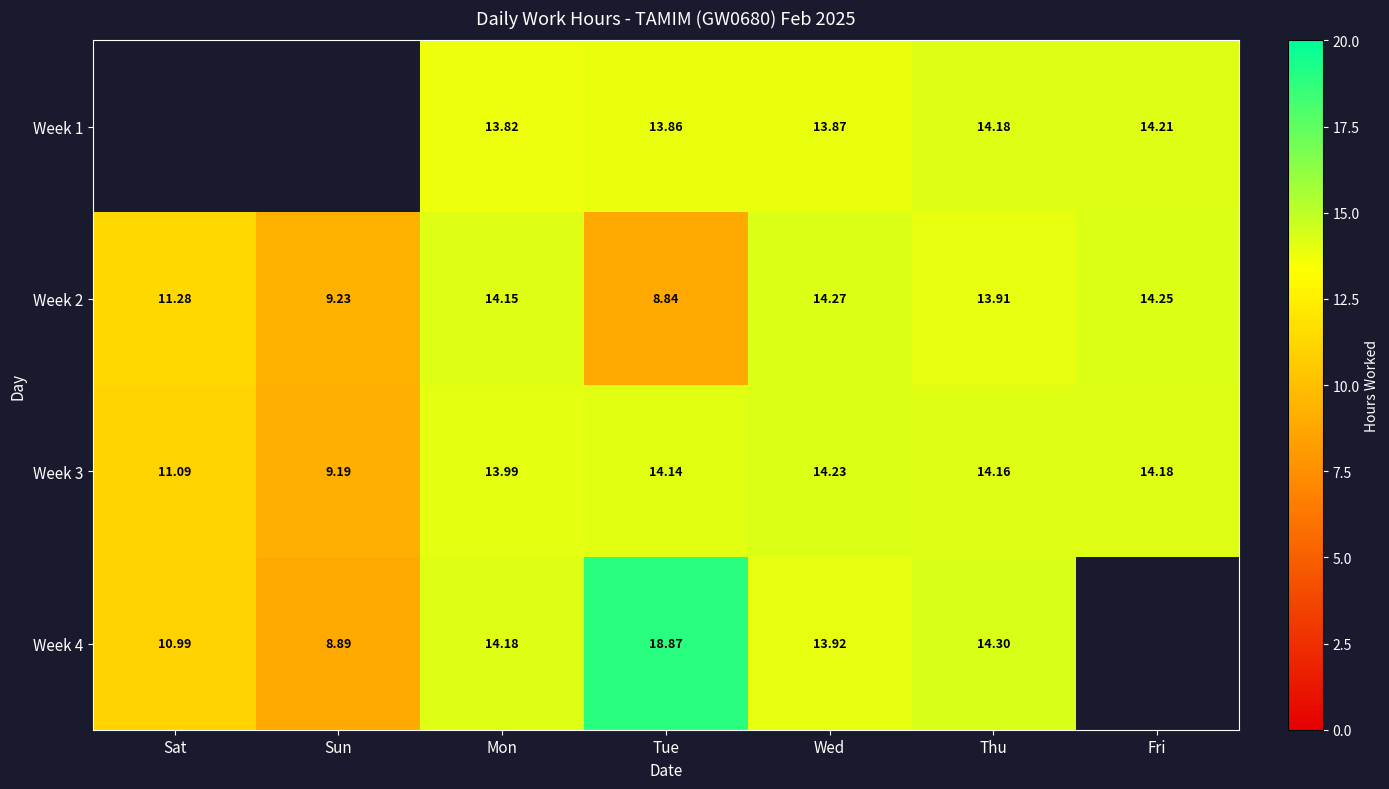

At which label does Week 2 first exceed 13?

Mon